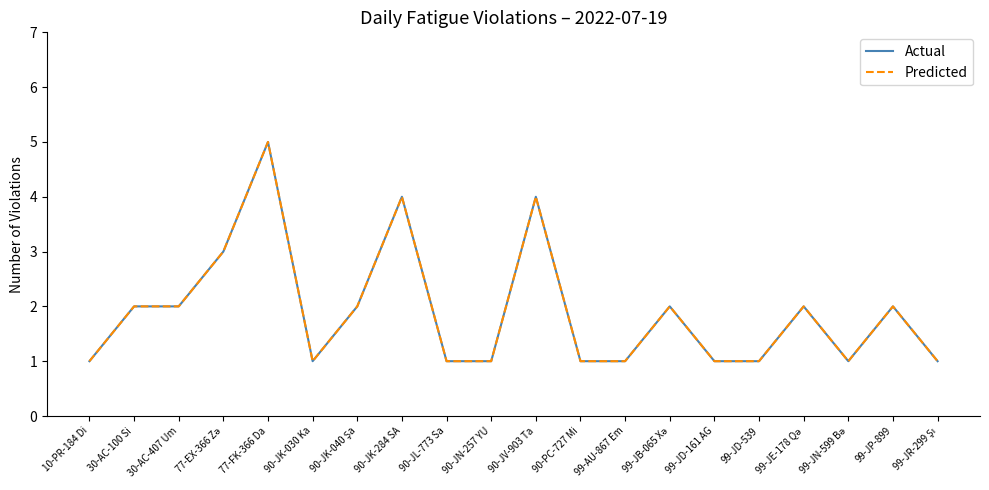

What is the label of the 2nd point from the right?

99-JP-899